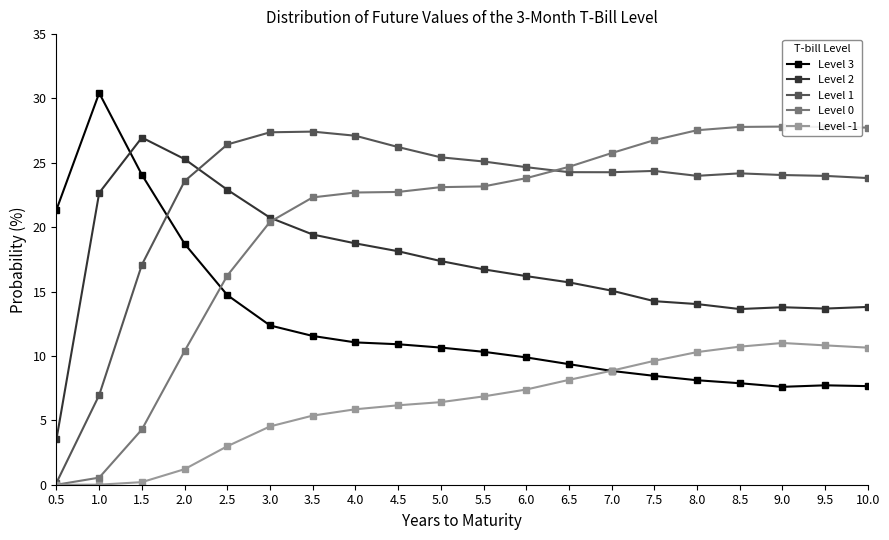

Which series has the widest spread of values?

Level 0